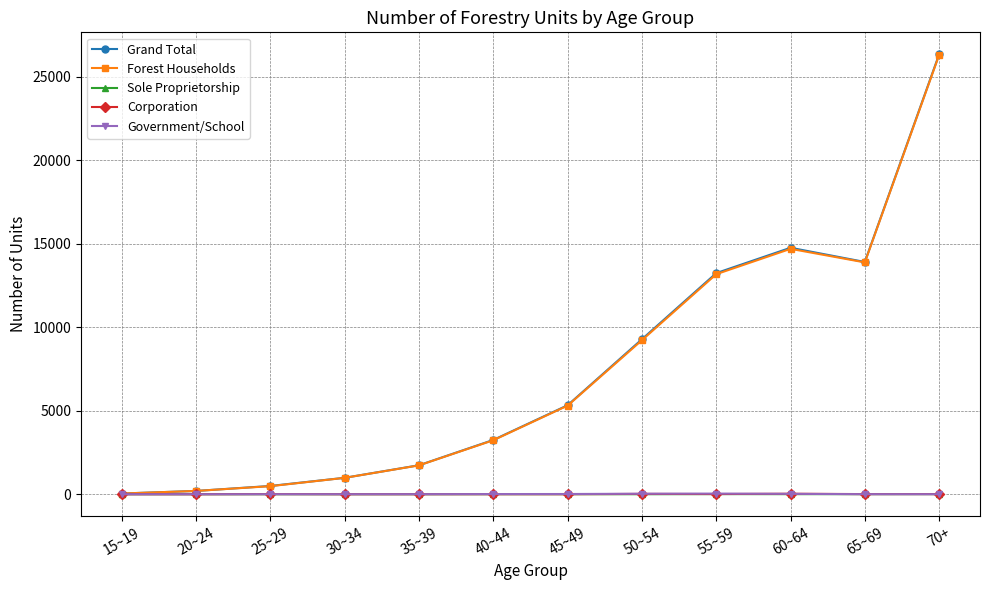

What position from the right is 30~34?

9